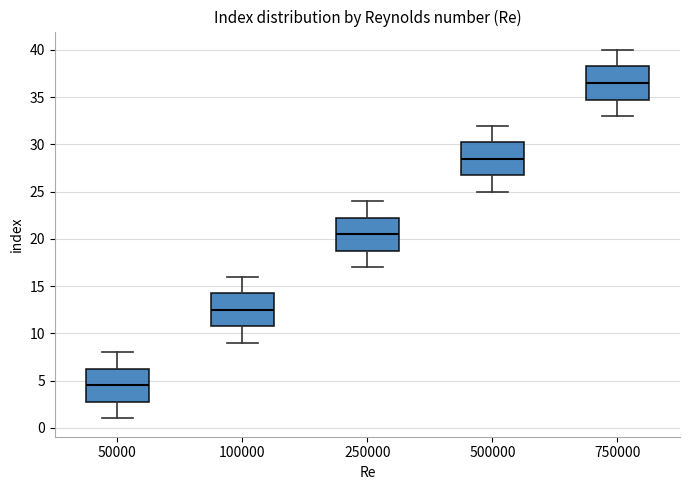

Which box has the highest median line?

750000